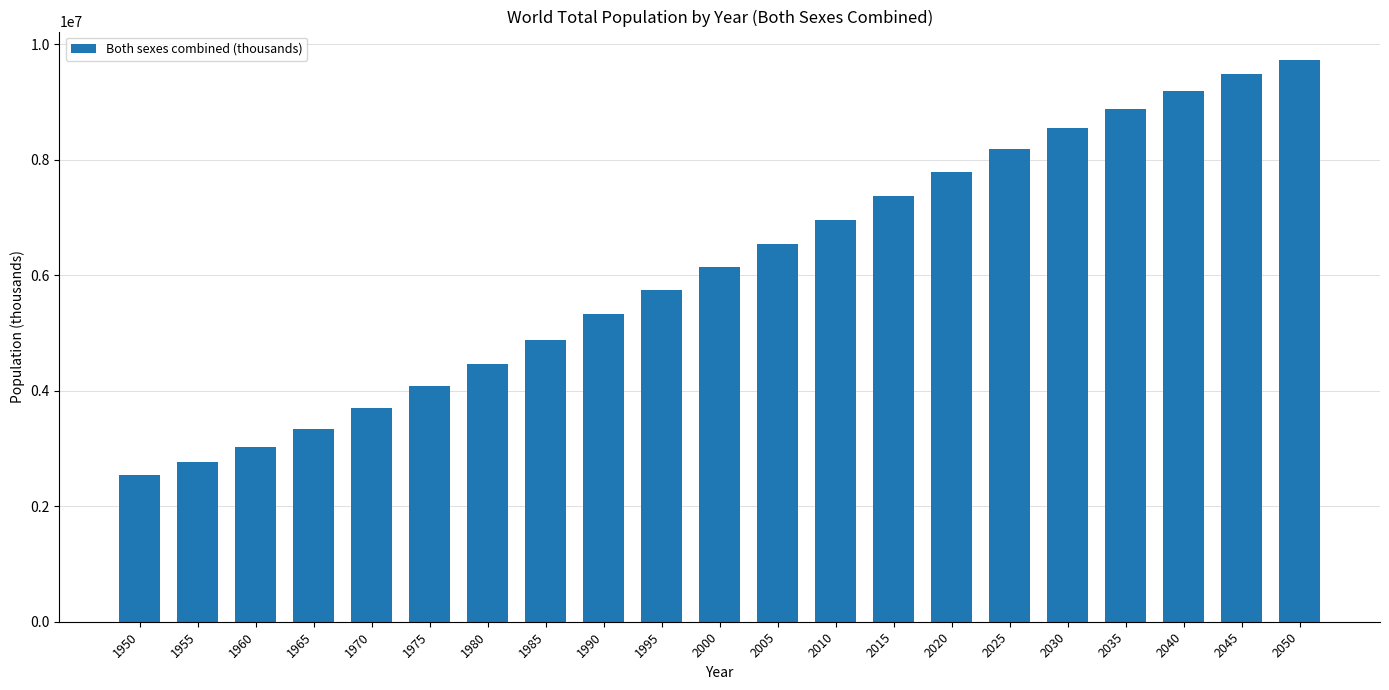

What is the change in value from 2020 to 2040?

+1404048